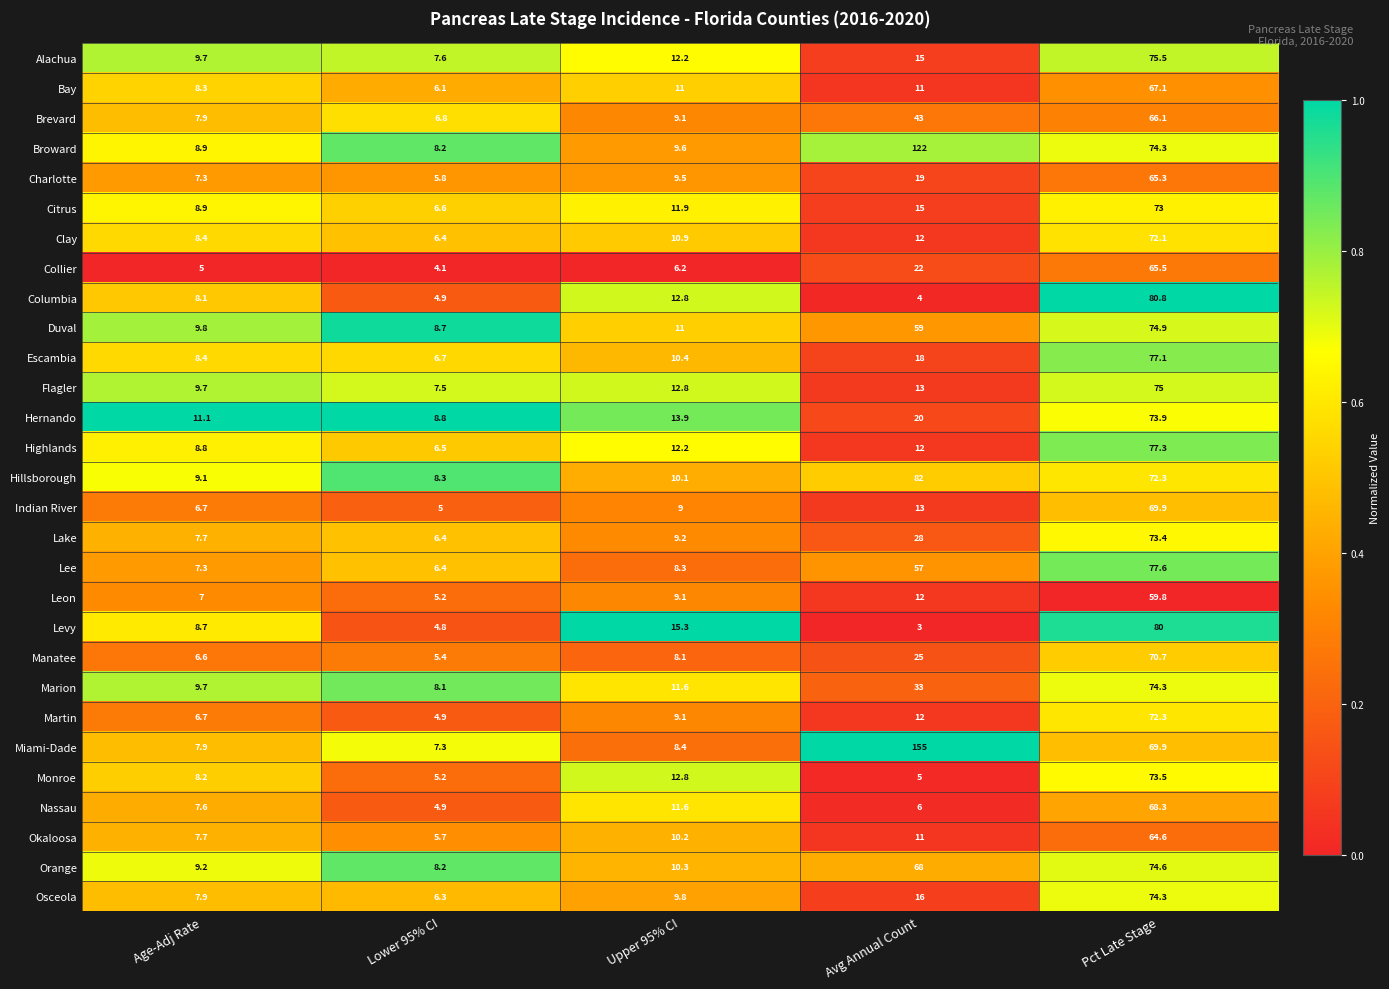

What is the average value of the Duval series?

32.7